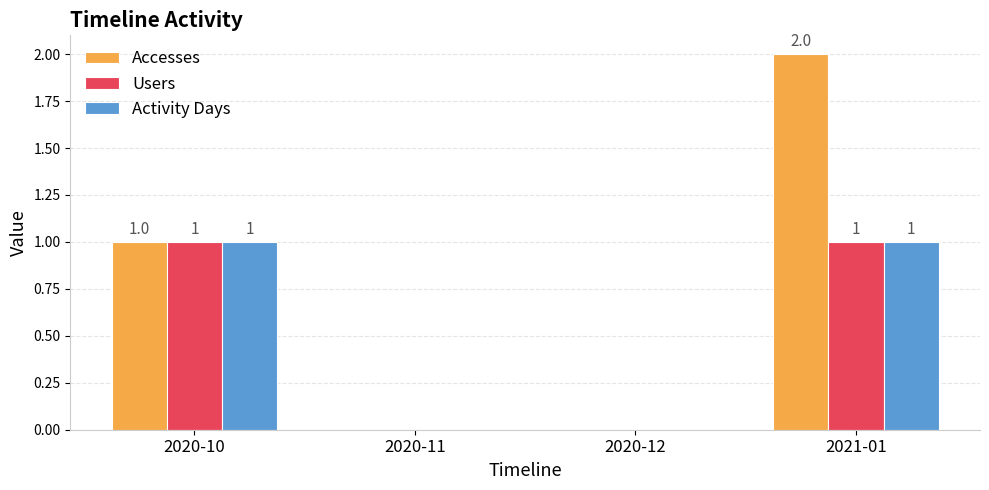

Reading left to right, extract all data points from this chart.

Accesses: 1	0	0	2
Users: 1	0	0	1
Activity Days: 1	0	0	1